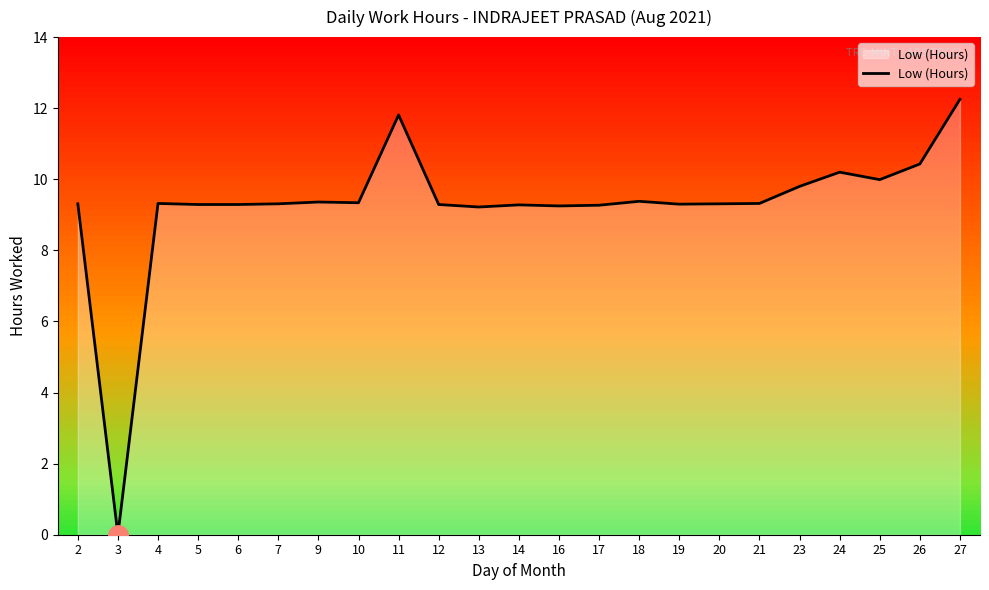

Which category has the lowest value across all series?

3